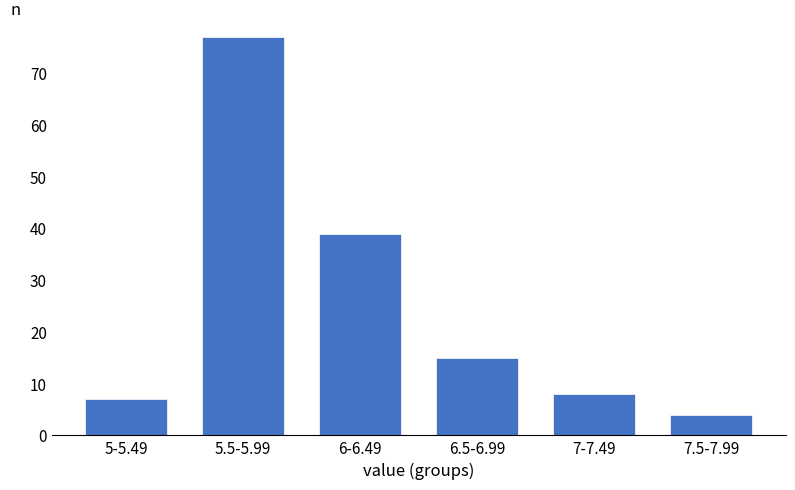

Reading right to left, what are all the values shown in this chart?

4	8	15	39	77	7